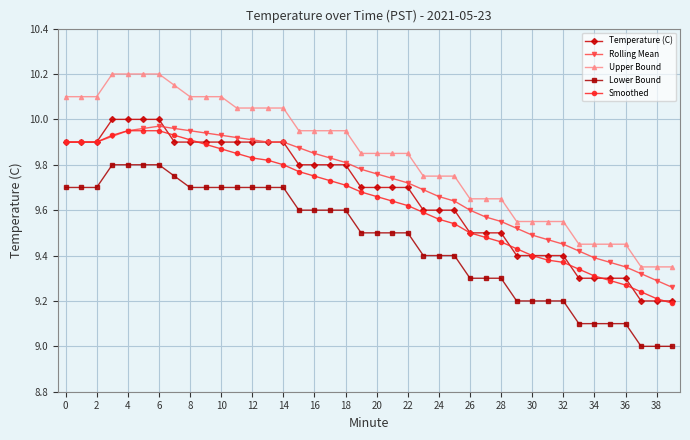

Which series has the largest total across all categories?

Upper Bound